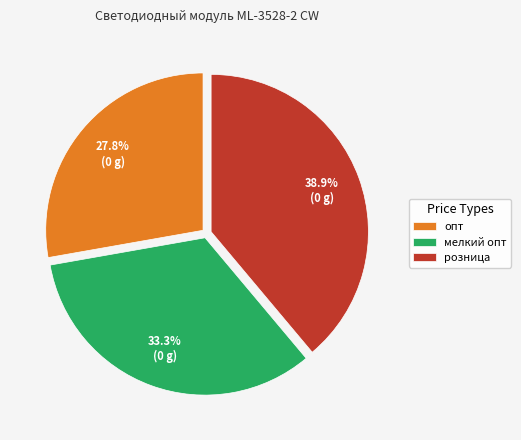

True or false: розница accounts for 50% of the total.

False